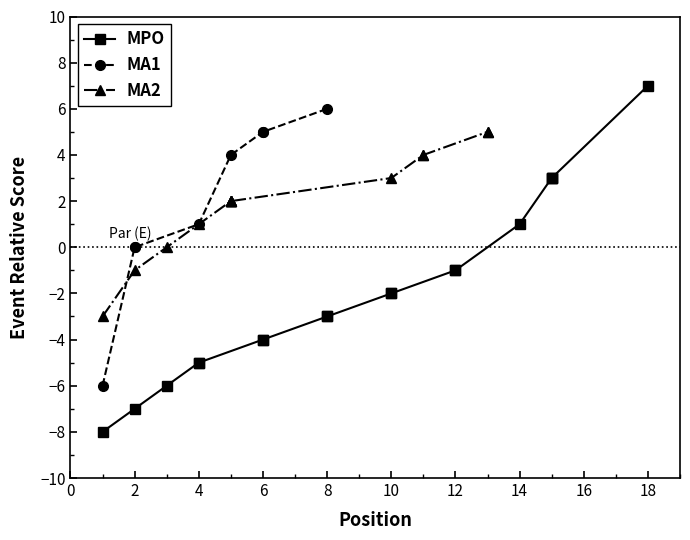

Which has a higher value, 11 or 13?

13